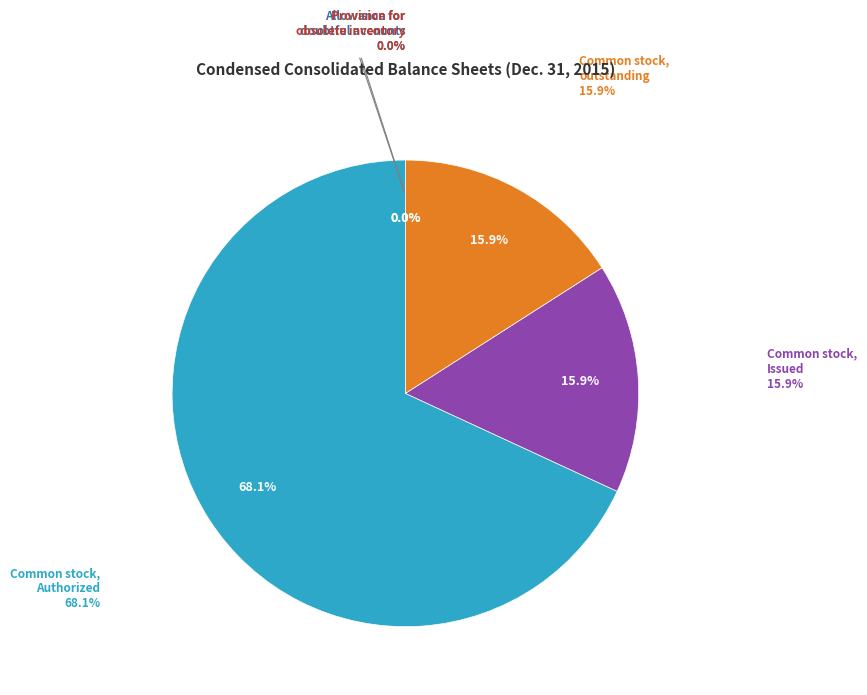

Is the sum of Common stock, Authorized and Common stock, Issued greater than half?

Yes